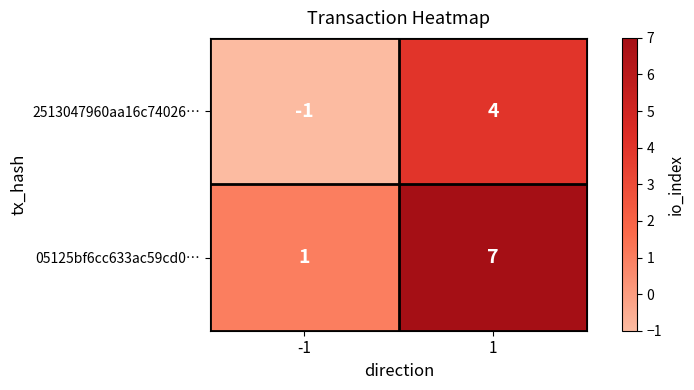

What is the difference between the 2513047960aa16c74026… values at -1 and 1?

5